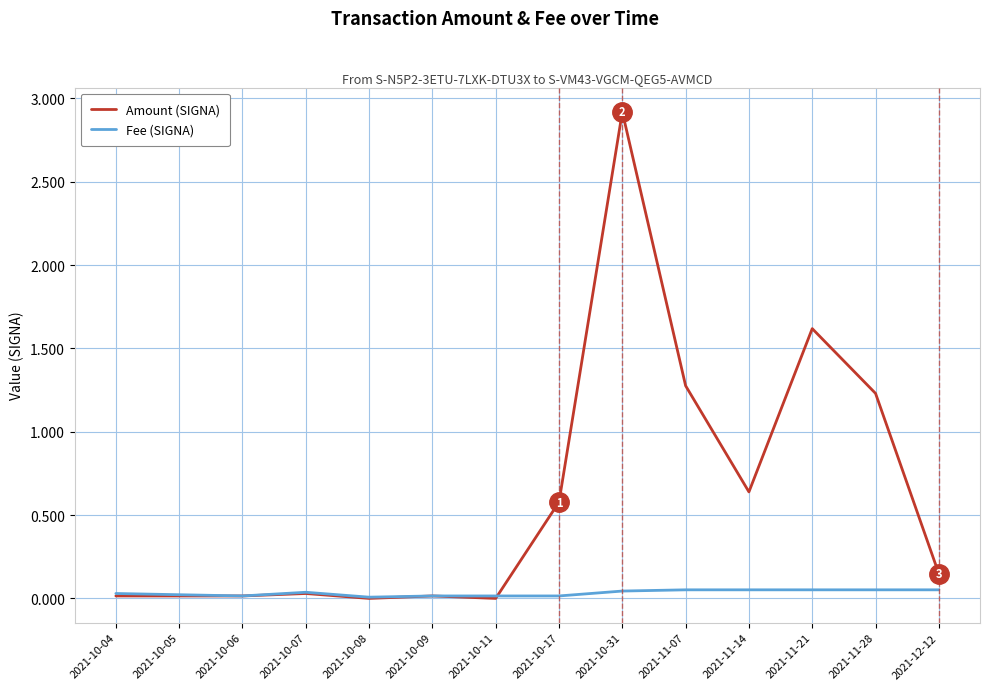

At how many categories does at least one series exceed 1?

4